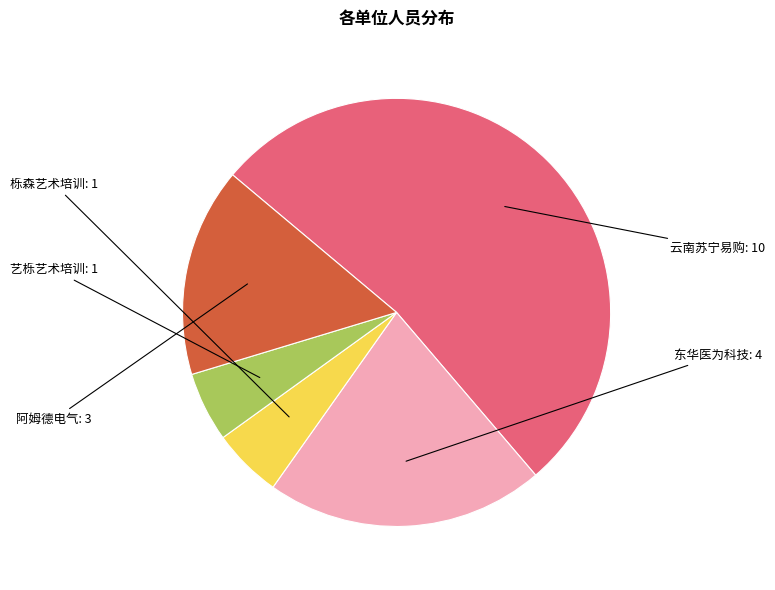

Does any single category account for the majority?

Yes